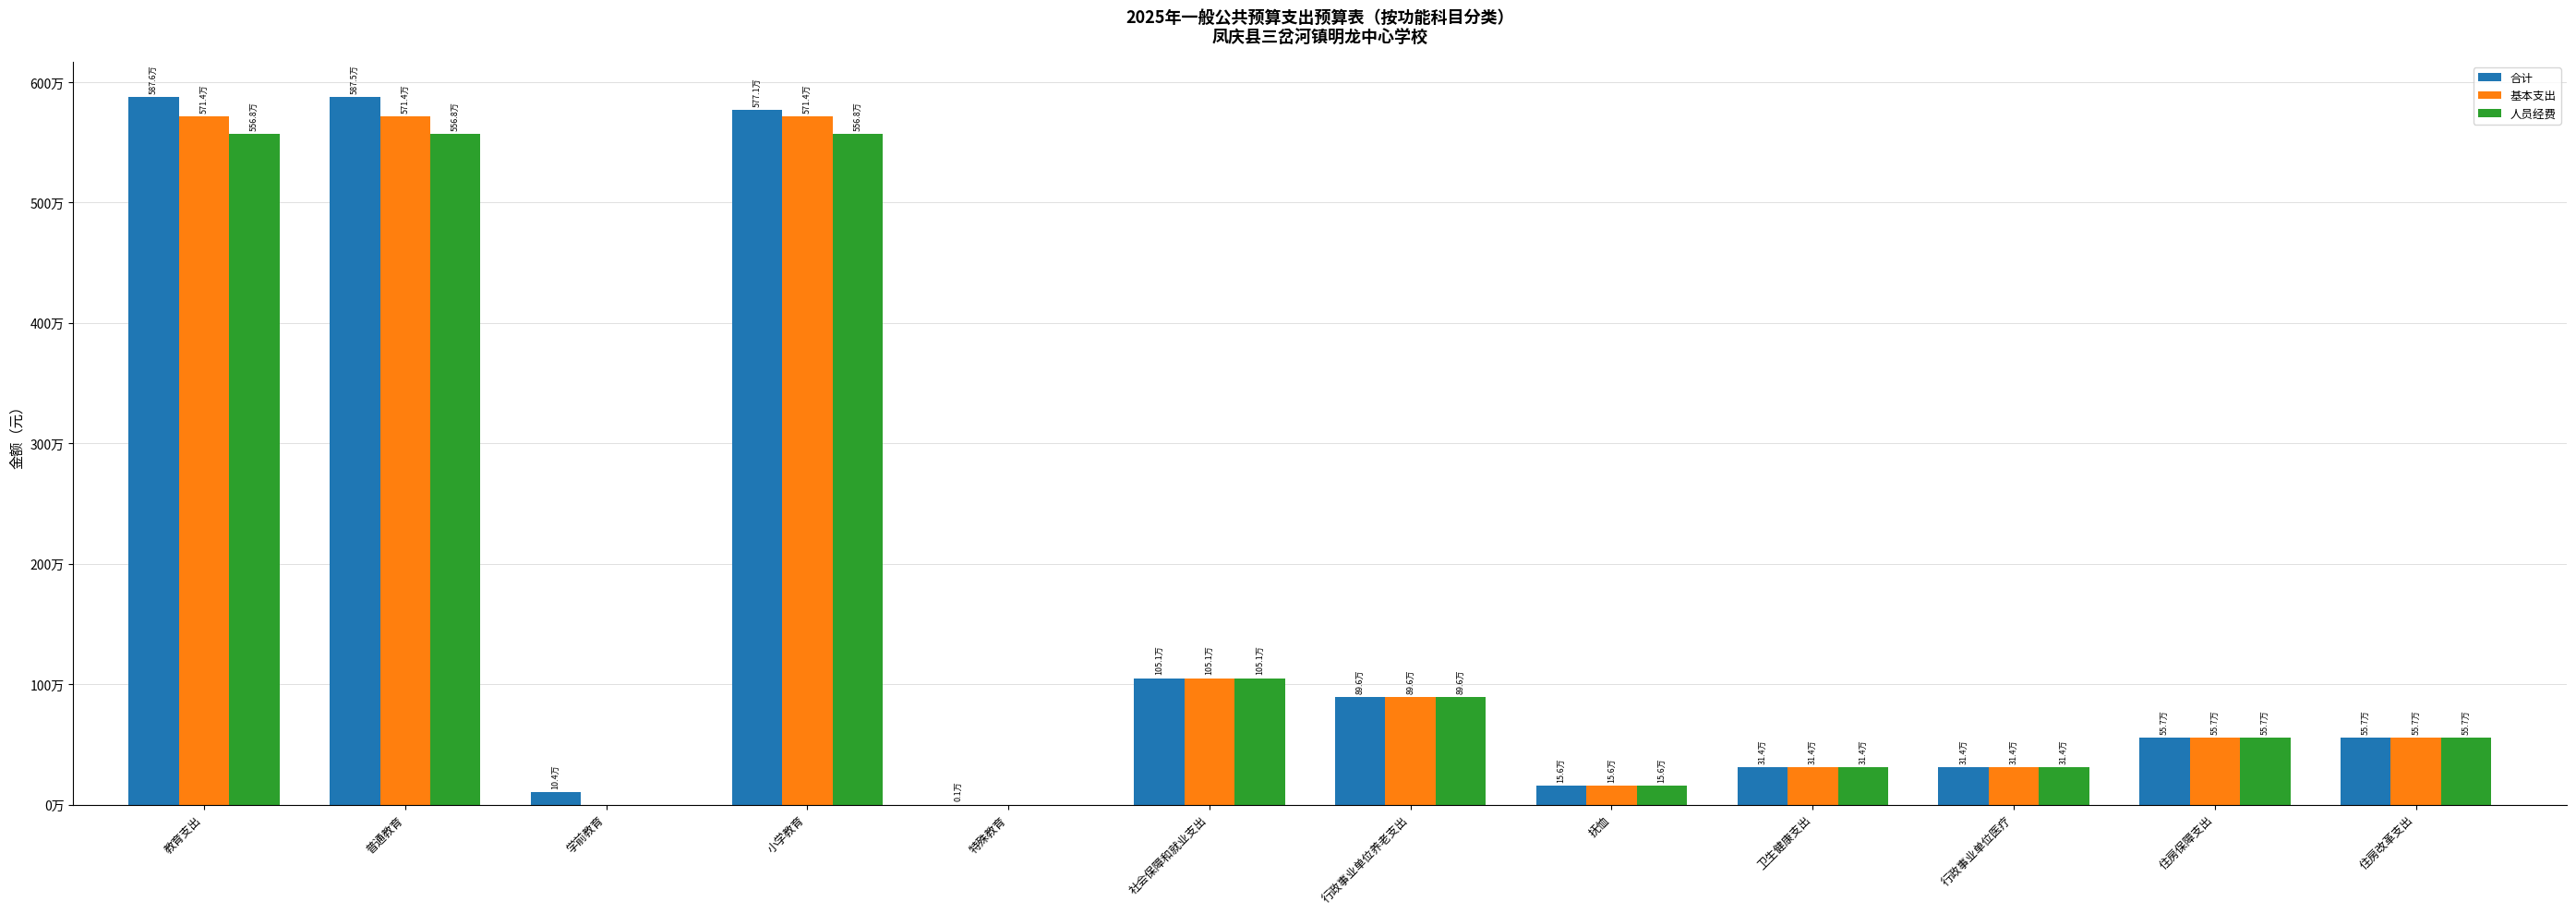

List the series in order of their peak value, highest first.

合计, 基本支出, 人员经费